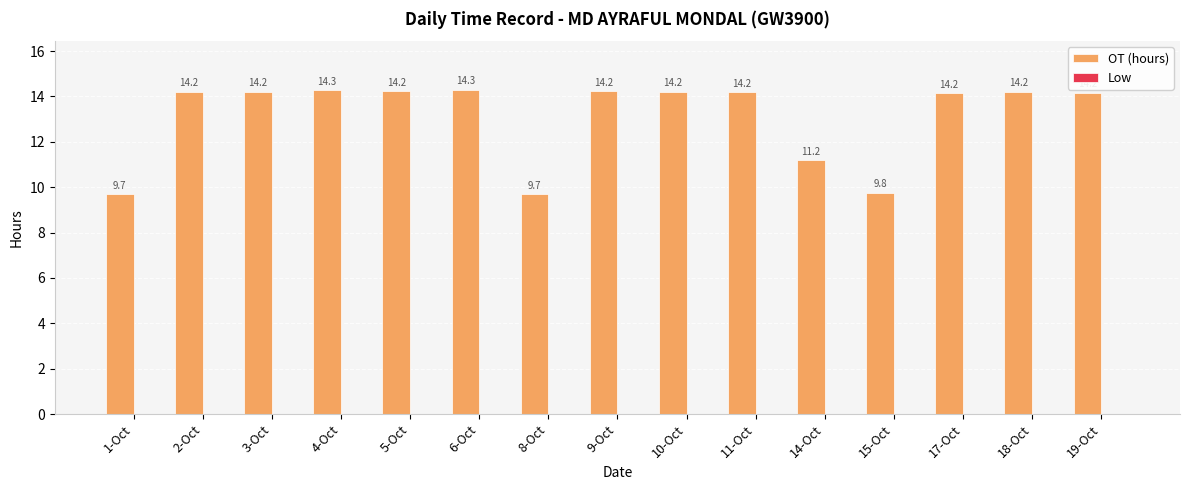

What is the label of the 5th bar from the right?

14-Oct